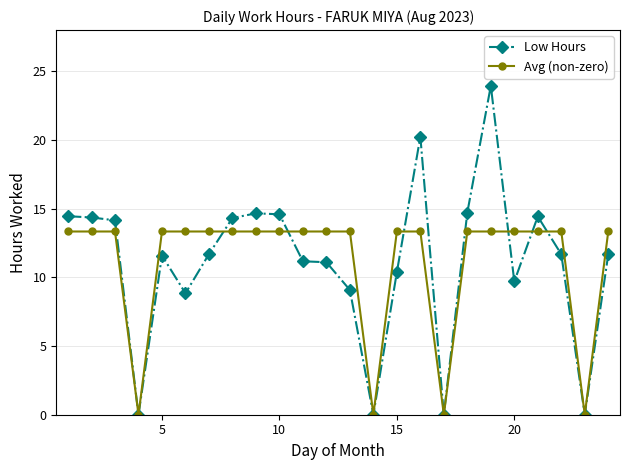

True or false: Avg (non-zero) and Low Hours intersect in this chart.

True